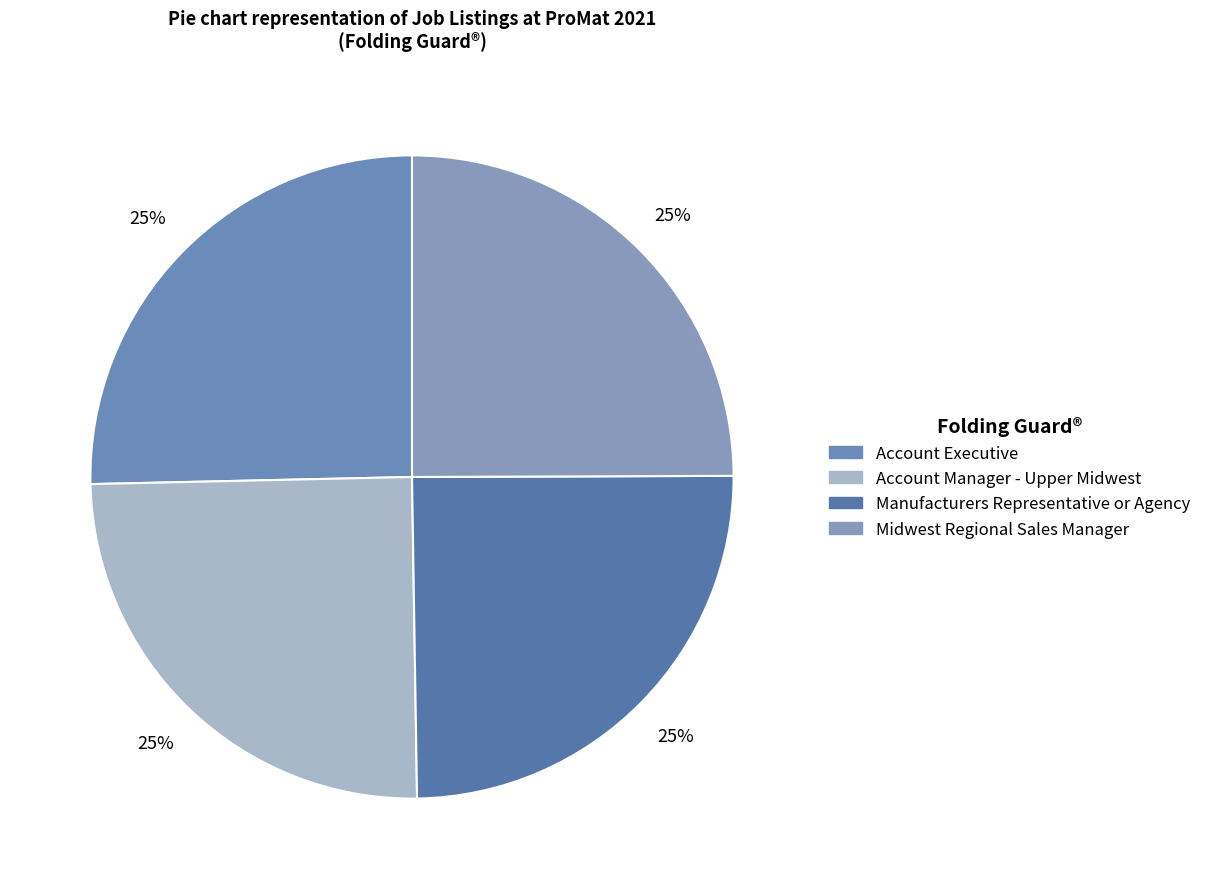

How many segments does this pie chart have?

4